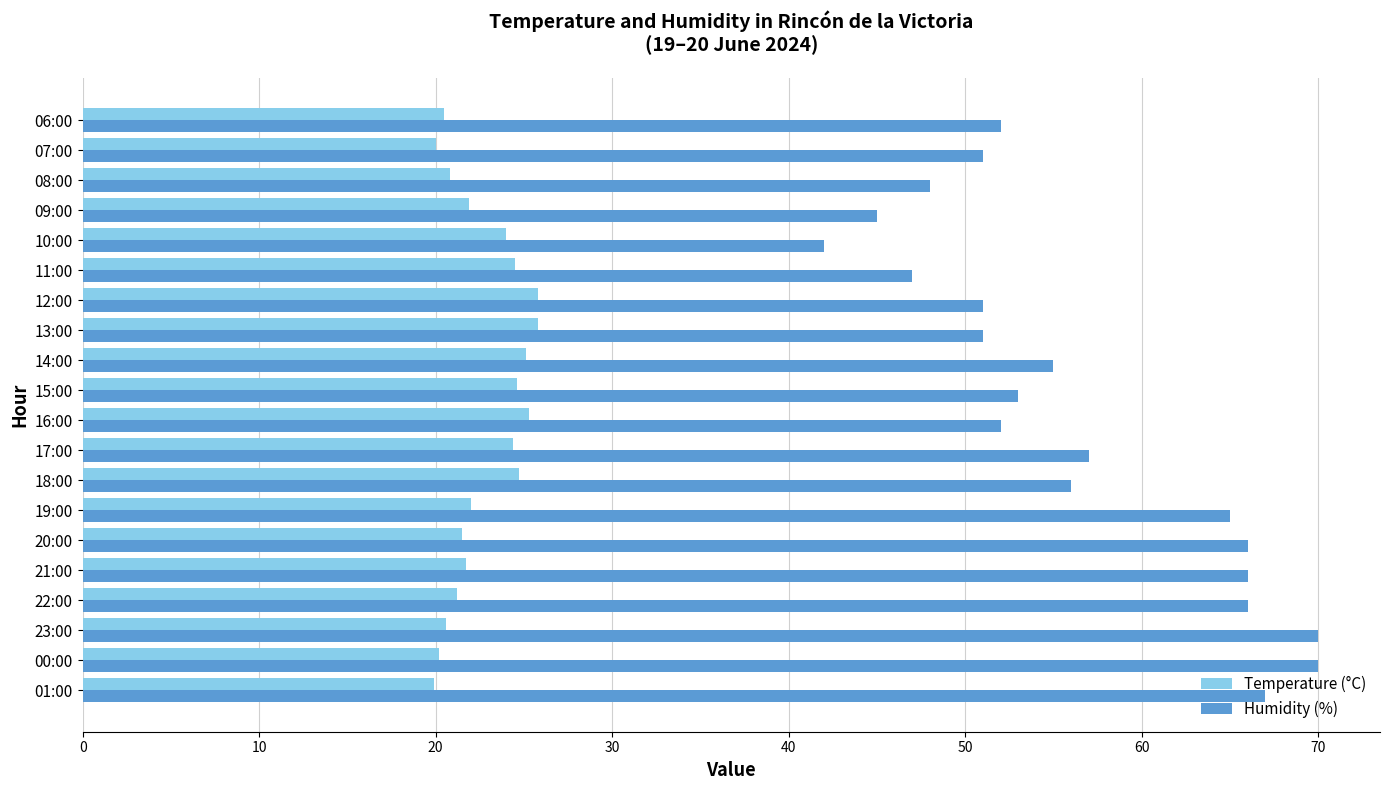

The value of Temperature (°C) at 22:00 is 12.3. True or false?

False